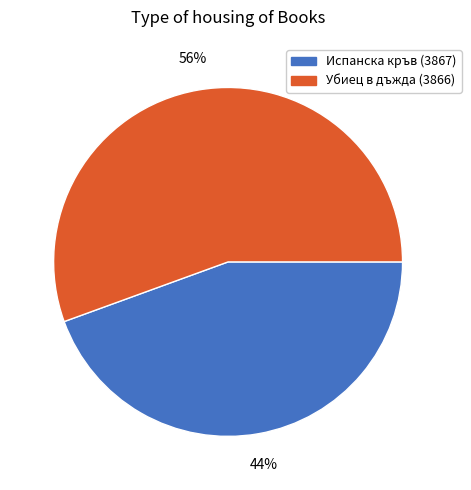

What is the majority slice?

Убиец в дъжда (3866)